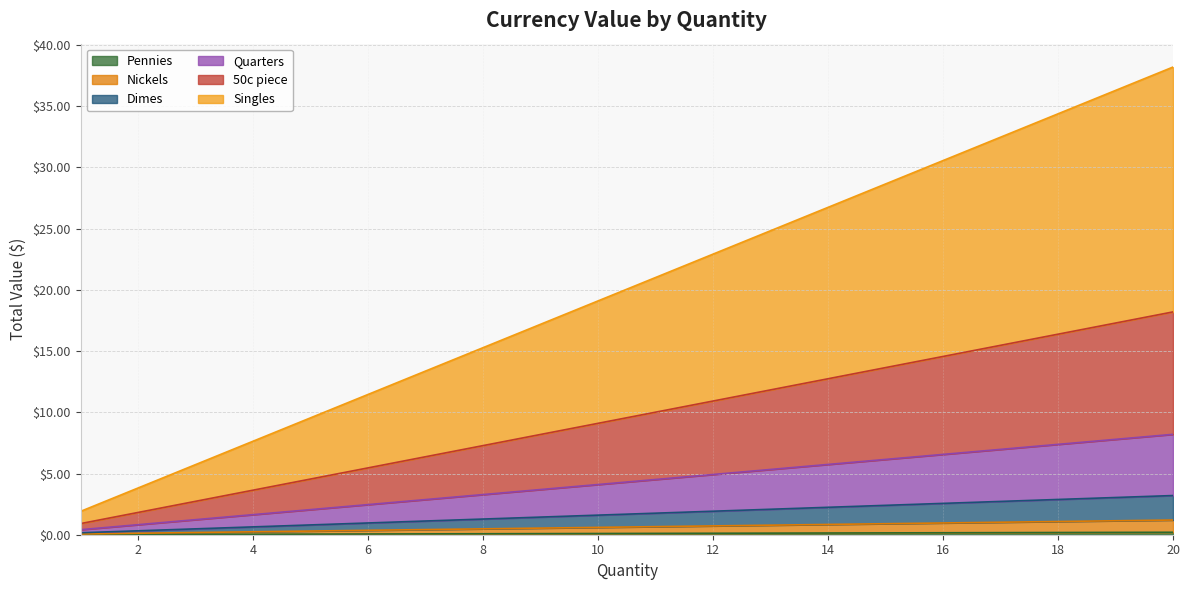

True or false: Nickels has more than 1 interior local peaks.

False